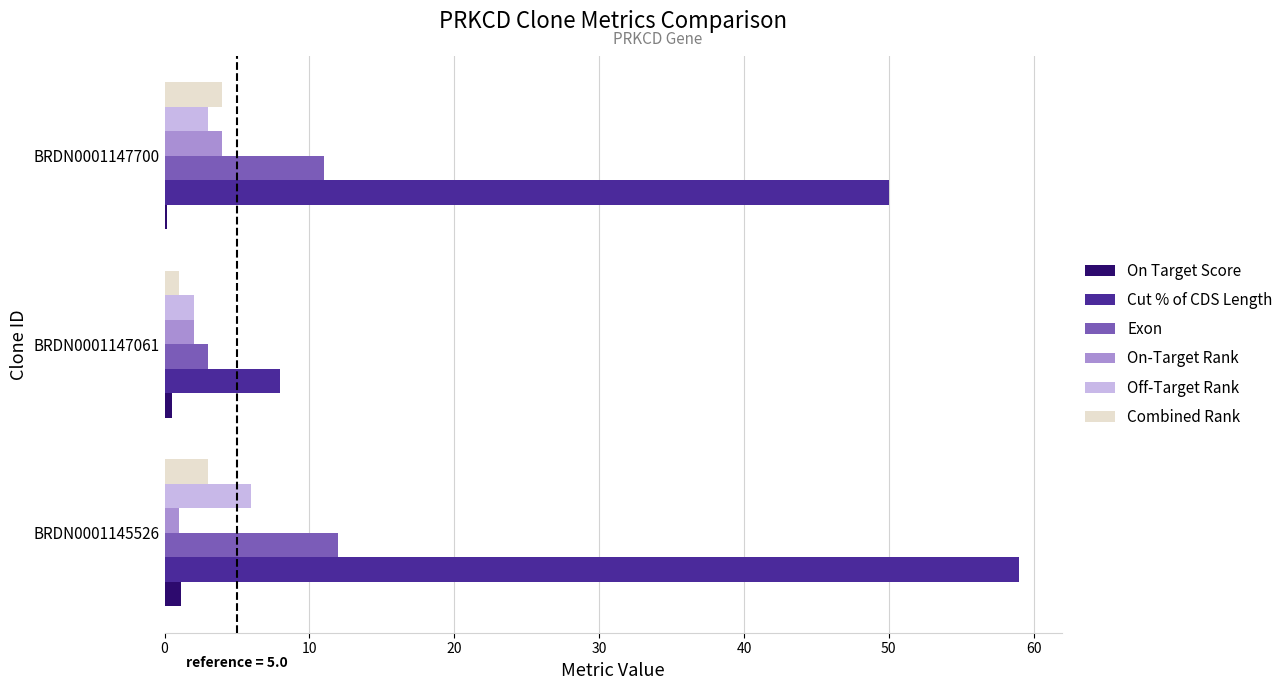

Which series changed the most between BRDN0001147061 and BRDN0001147700?

Cut % of CDS Length